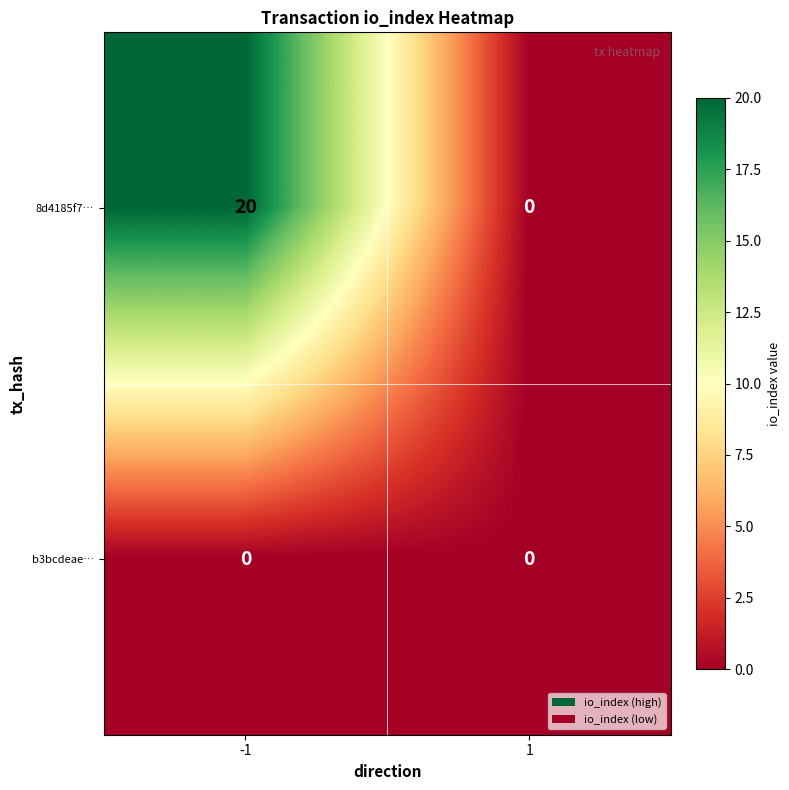

How many values in the 8d4185f7… series are below 20?

1